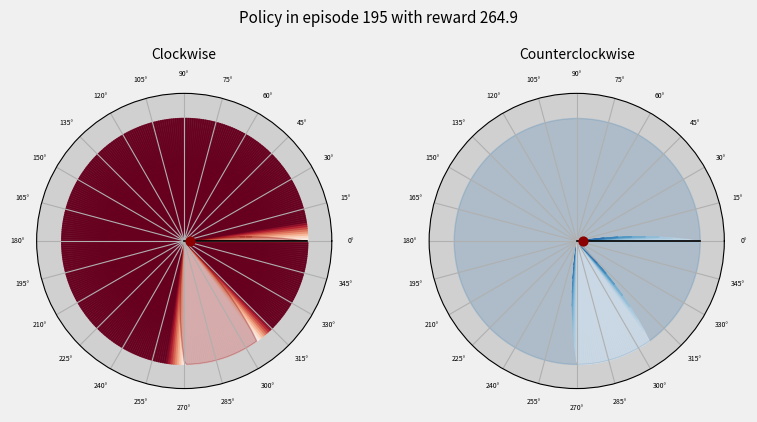

At how many categories does at least one series exceed 0?

40